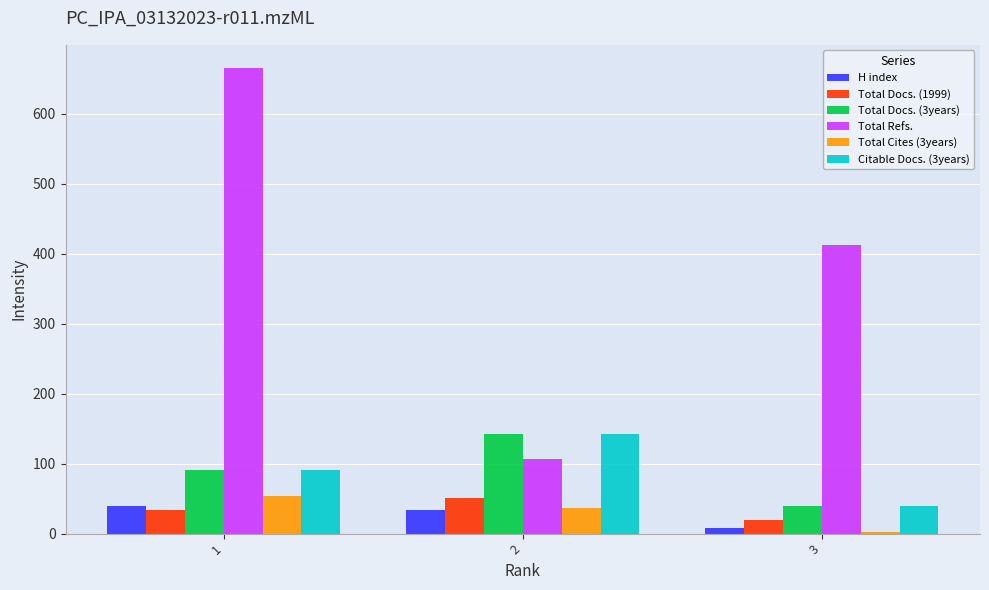

At which label does Total Refs. first exceed 412?

1